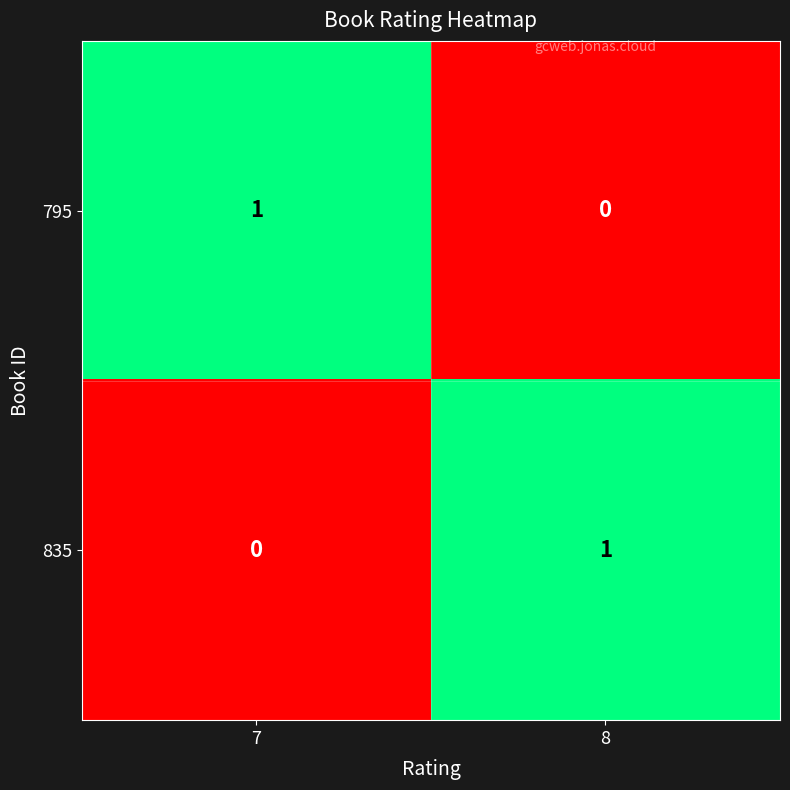

Rank the categories by 795 value from lowest to highest.

8, 7